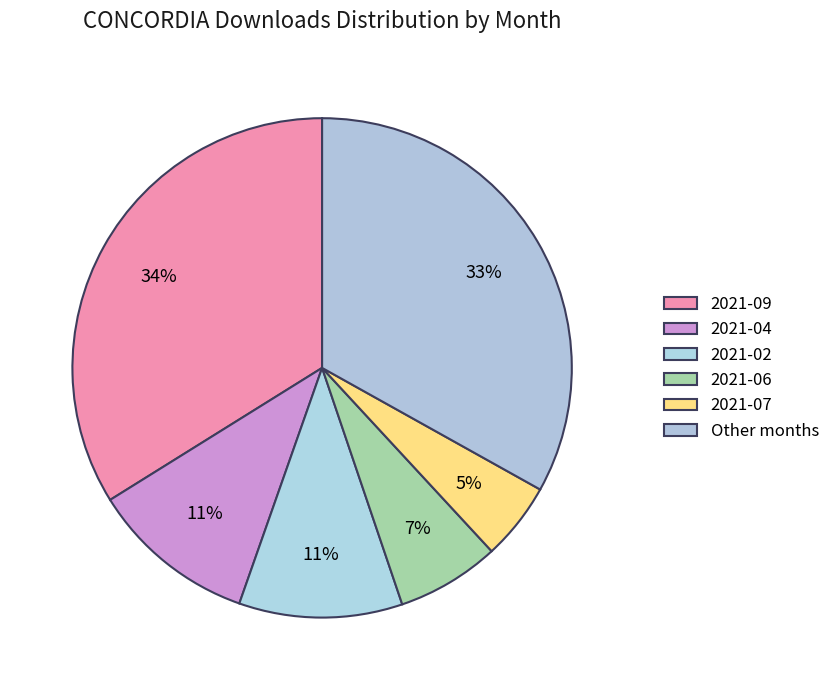

Count the number of slices in the pie.

6